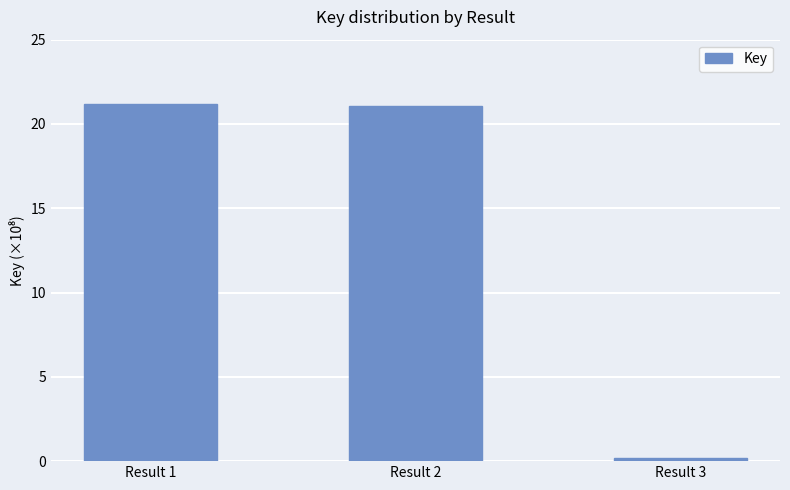

At which label is the value closest to 1068135056?

Result 2